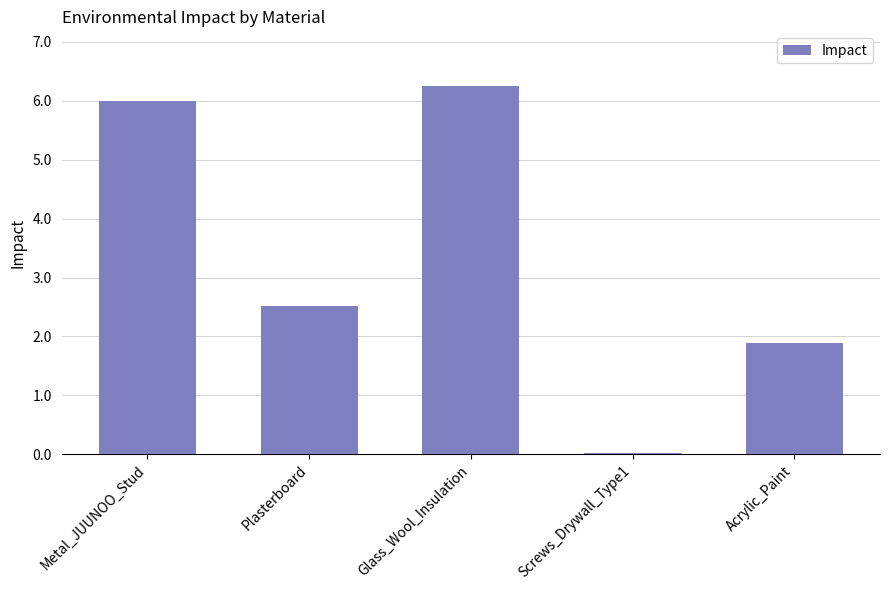

What is the difference between the values at Plasterboard and Acrylic_Paint?

0.6